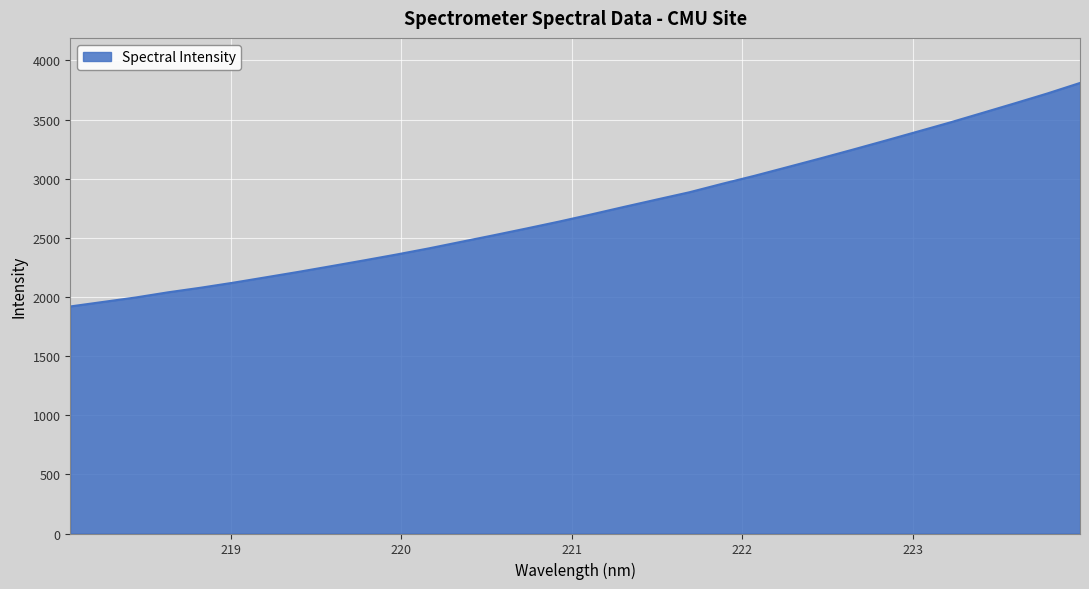

What is the difference between the maximum and minimum values?

1890.0